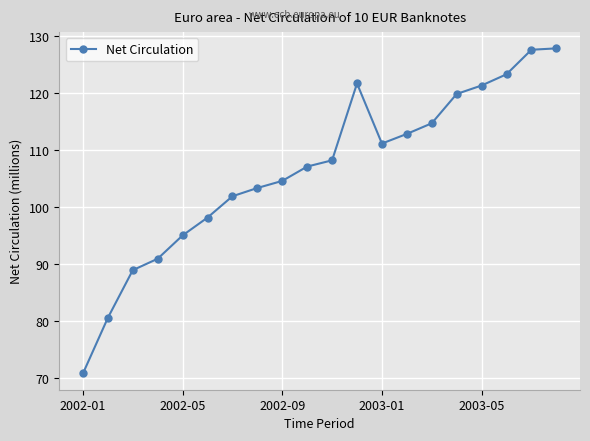

What is the value of the 18th point from the left?

123.4